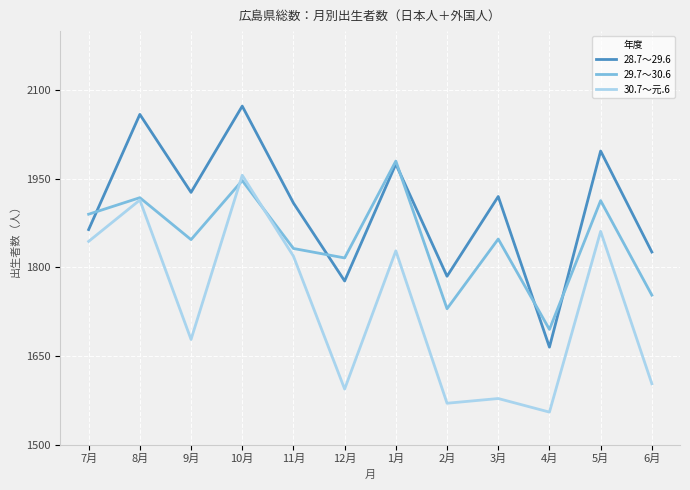

Does the chart display data point markers on the line(s)?

No